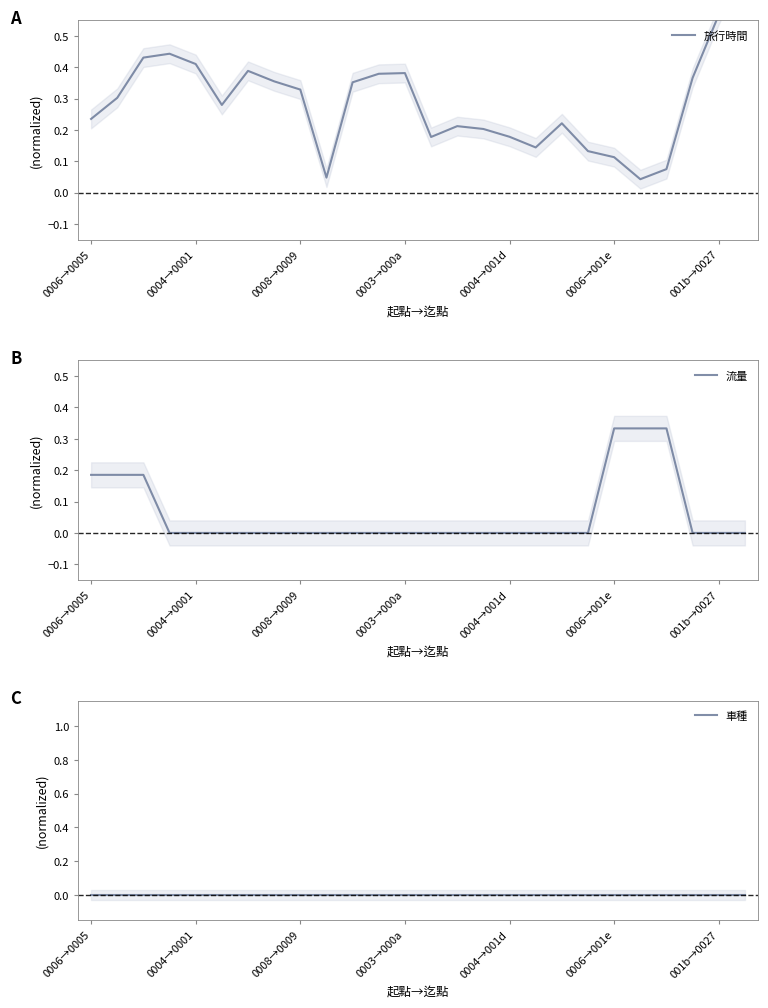

What is the sum of all 旅行時間 values?

7.5